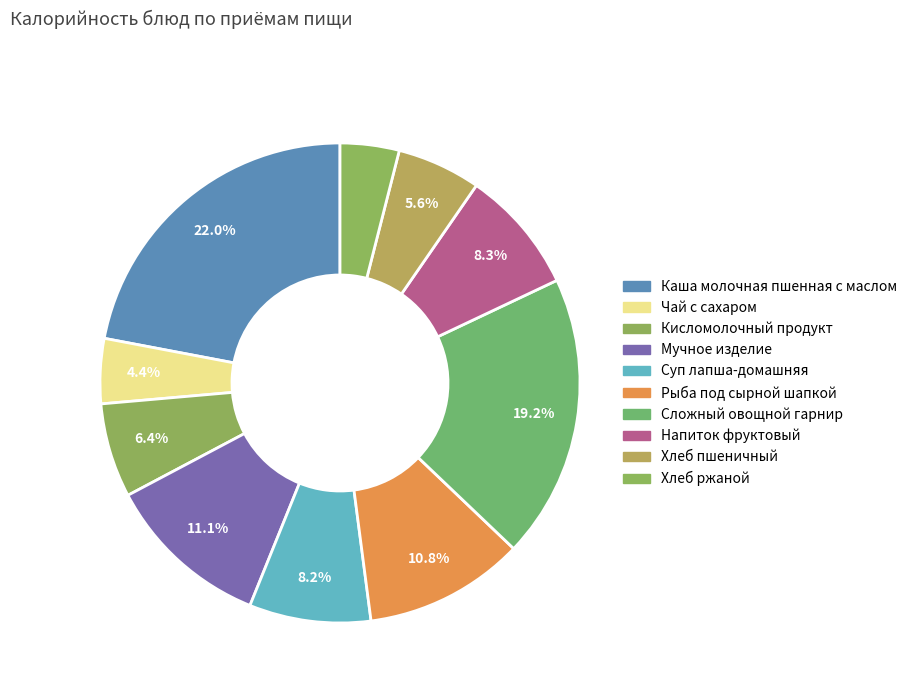

Count the number of slices in the pie.

10